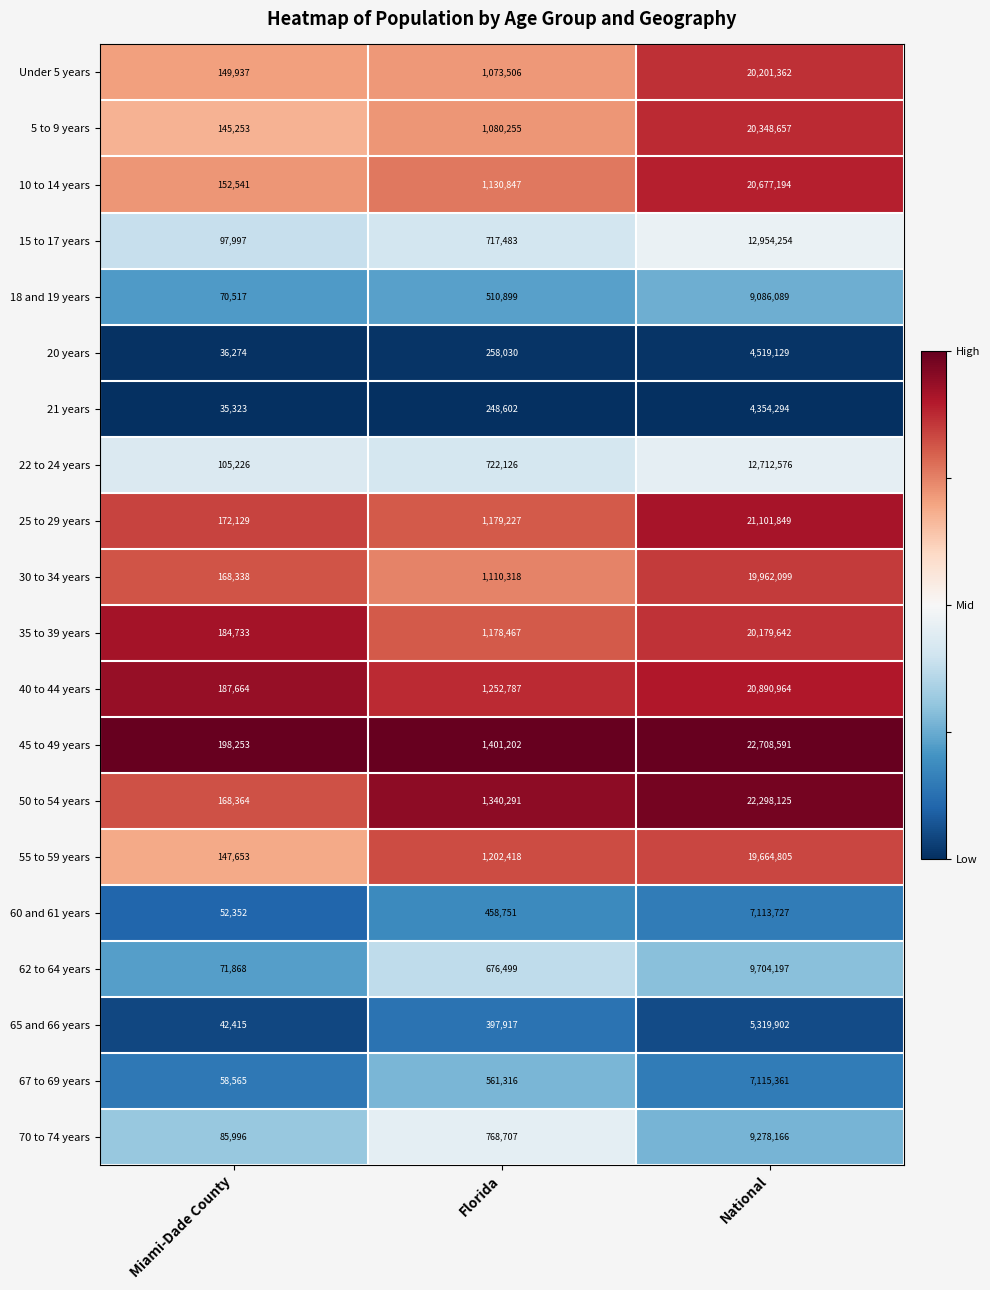

Rank the series at National from lowest to highest value.

21 years, 20 years, 65 and 66 years, 60 and 61 years, 67 to 69 years, 18 and 19 years, 70 to 74 years, 62 to 64 years, 22 to 24 years, 15 to 17 years, 55 to 59 years, 30 to 34 years, 35 to 39 years, Under 5 years, 5 to 9 years, 10 to 14 years, 40 to 44 years, 25 to 29 years, 50 to 54 years, 45 to 49 years